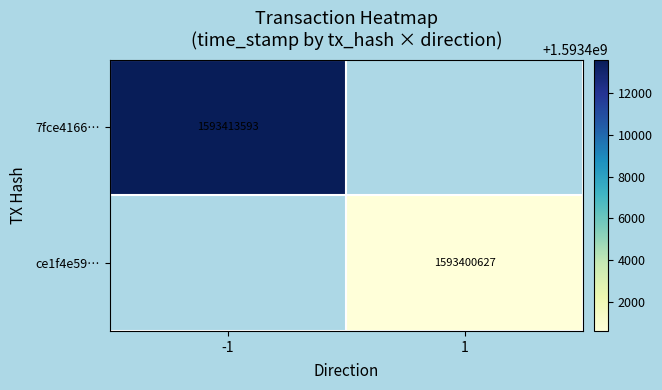

The value of ce1f4e59… at 1 is 1593400627. True or false?

True